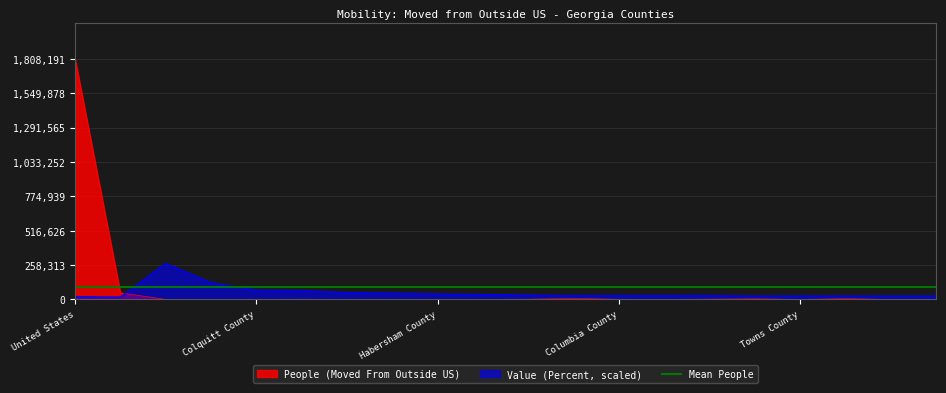

How many intersections are there between Value (Percent) and People (Moved From Outside US)?

1